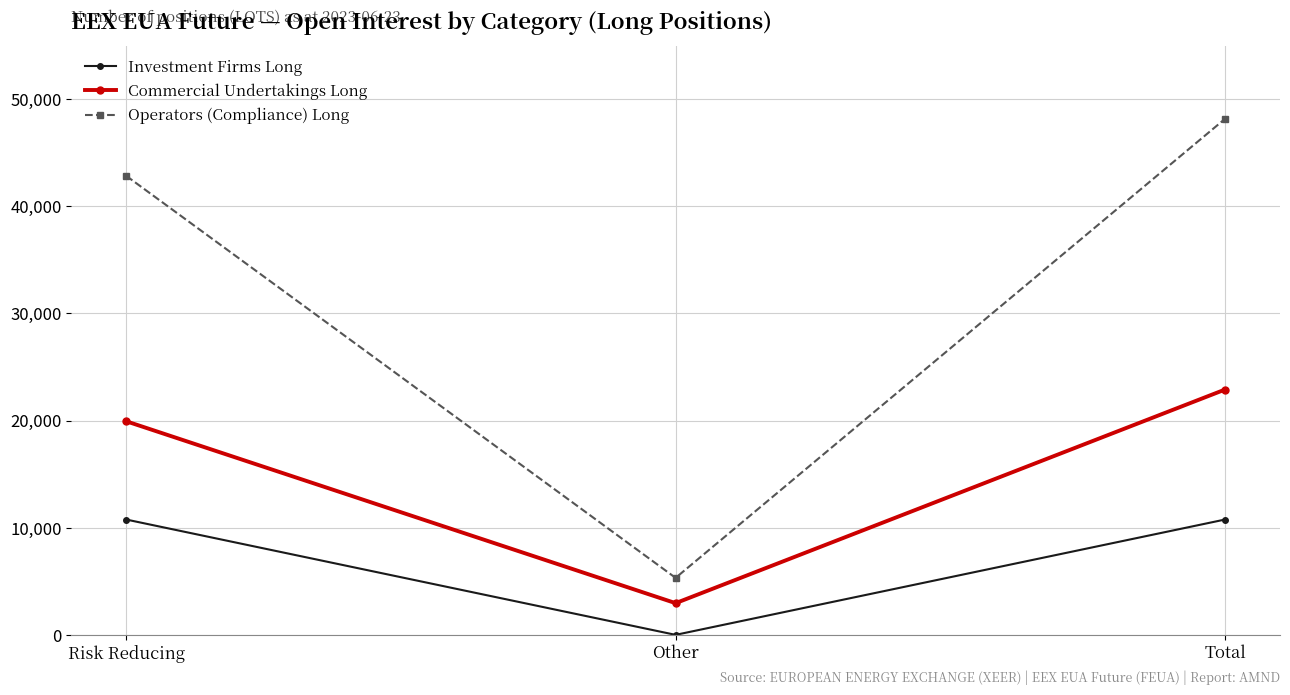

What position from the left is Risk Reducing?

1